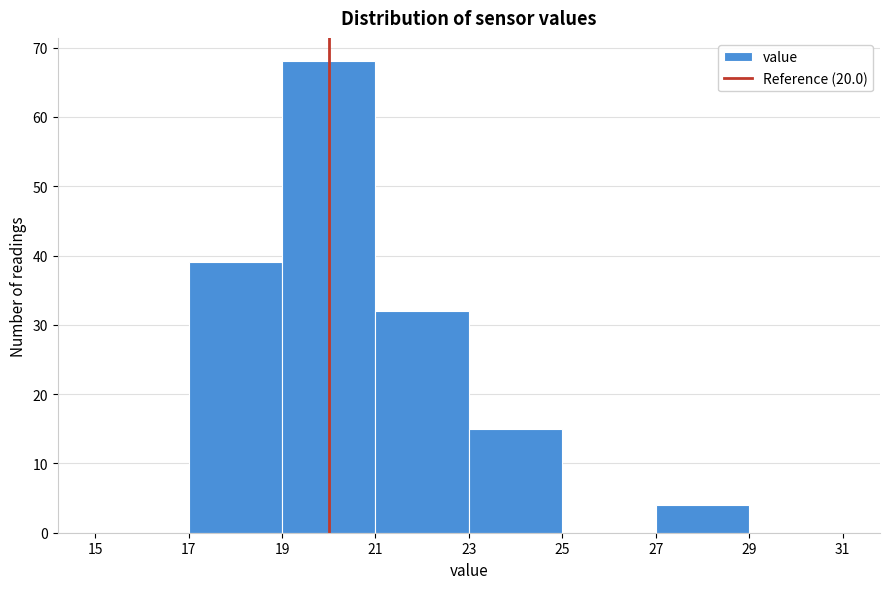

Reading left to right, transcribe this chart: for each bar, give the range it covers on the x-axis and its height. The values are not printed on the chart, so give them approximately, as read against the axis.

15 to 17: 0
17 to 19: 39
19 to 21: 68
21 to 23: 32
23 to 25: 15
25 to 27: 0
27 to 29: 4
29 to 31: 0